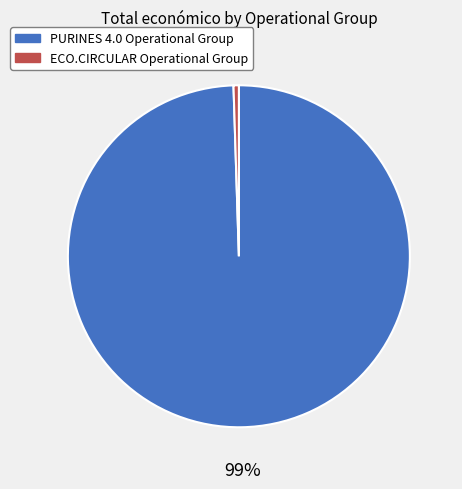

Which has a higher value, PURINES 4.0 Operational Group or ECO.CIRCULAR Operational Group?

PURINES 4.0 Operational Group